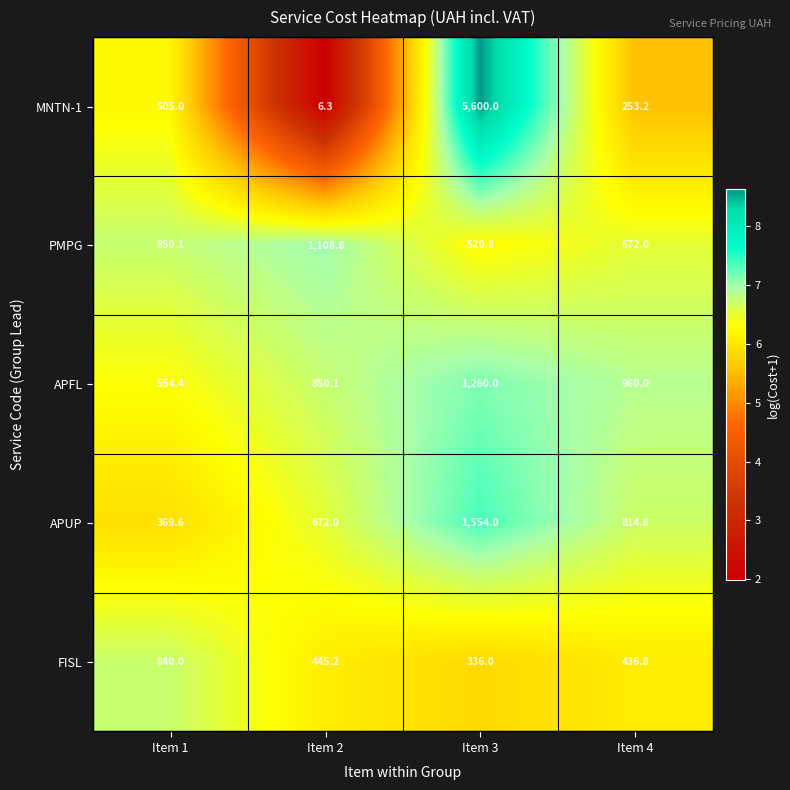

At Item 3, list the series in order from largest to smallest.

MNTN-1, APUP, APFL, PMPG, FISL